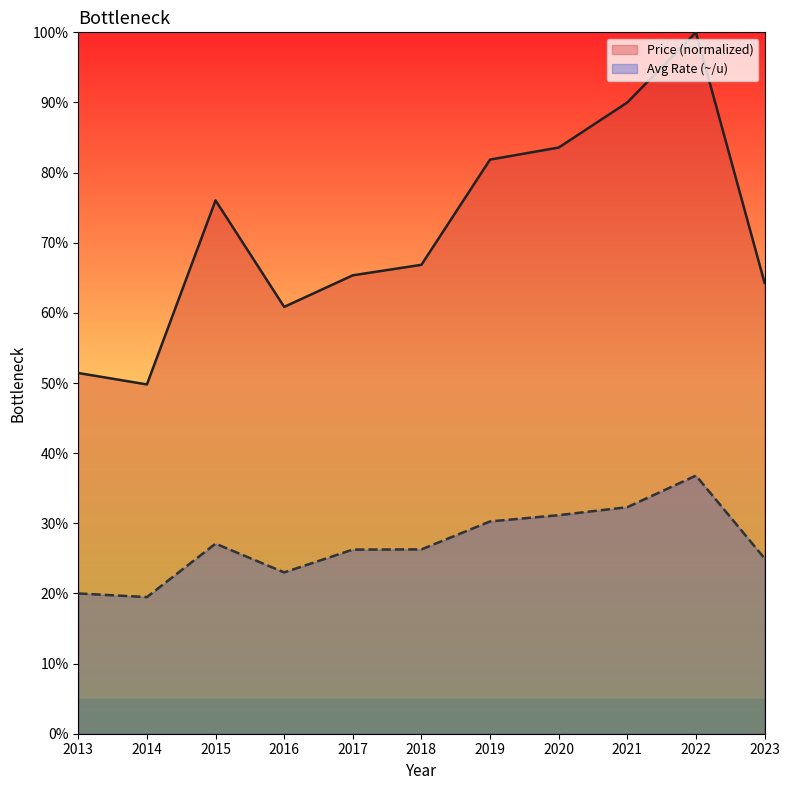

How many categories are shown in the chart?

11